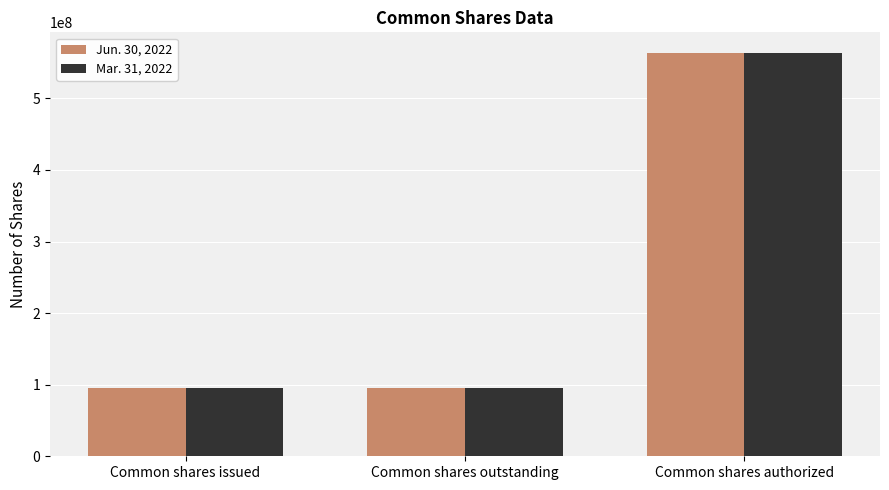

How many categories are shown in the chart?

3